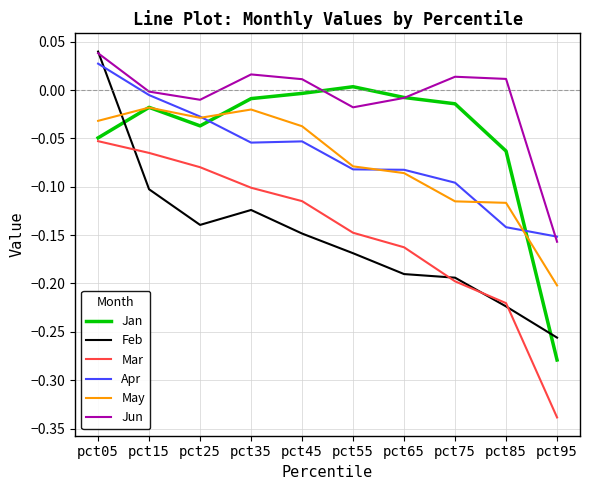

At which category is the sum across all series the highest?

pct05